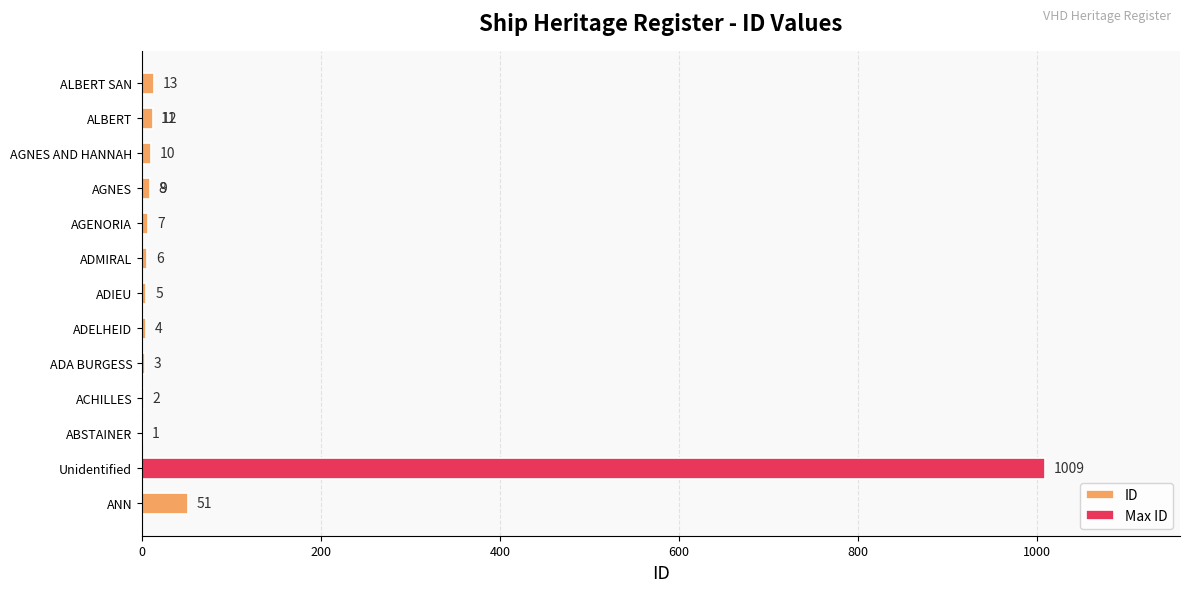

What is the maximum value shown in the chart?

1009